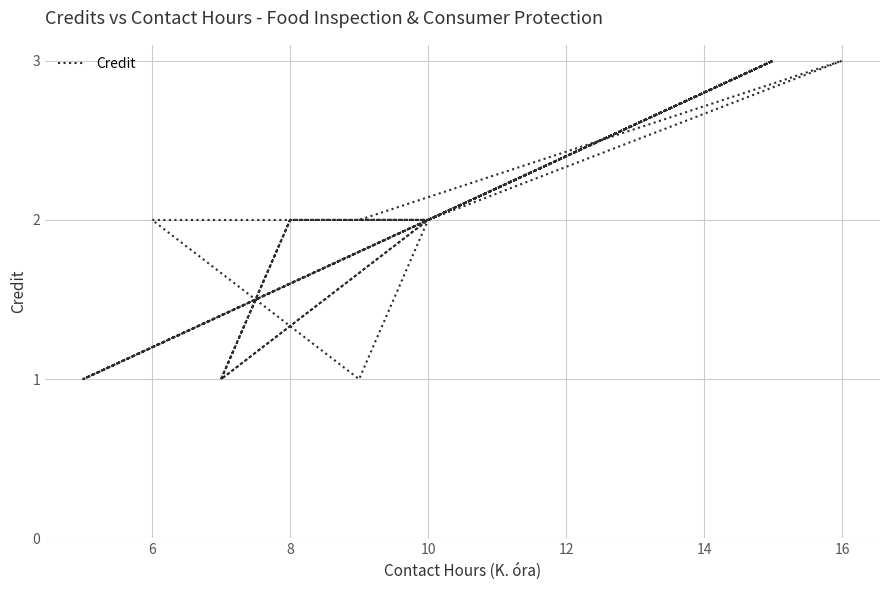

What is the smallest value displayed?

1